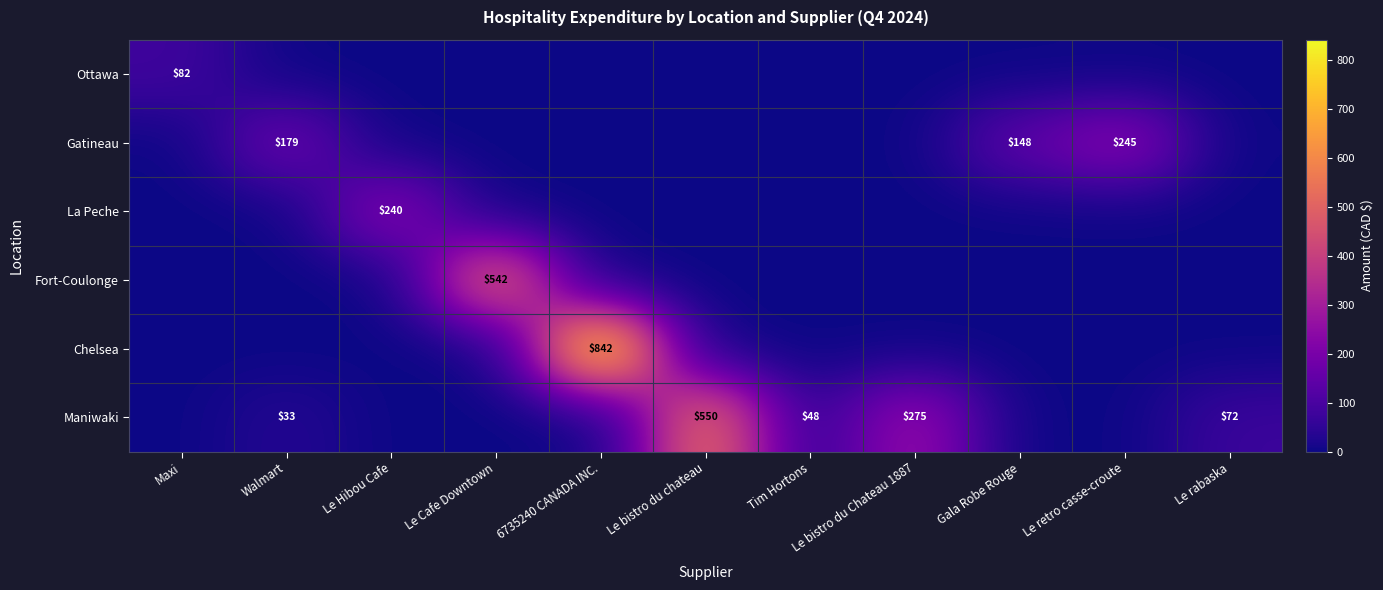

What is the spread (max minus min) of values at Le bistro du Chateau 1887?

274.9